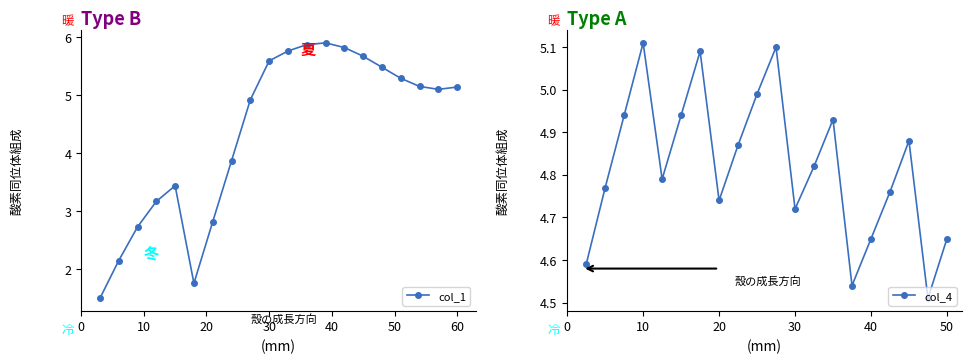

At which category does col_4 reach its first local peak?

10